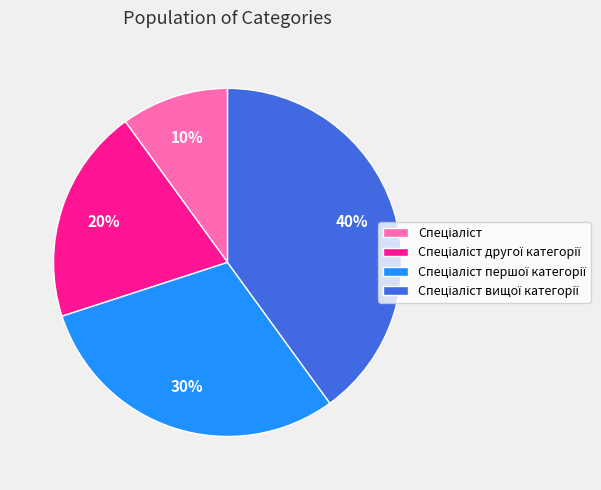

Is there any slice that represents more than half of the pie?

No